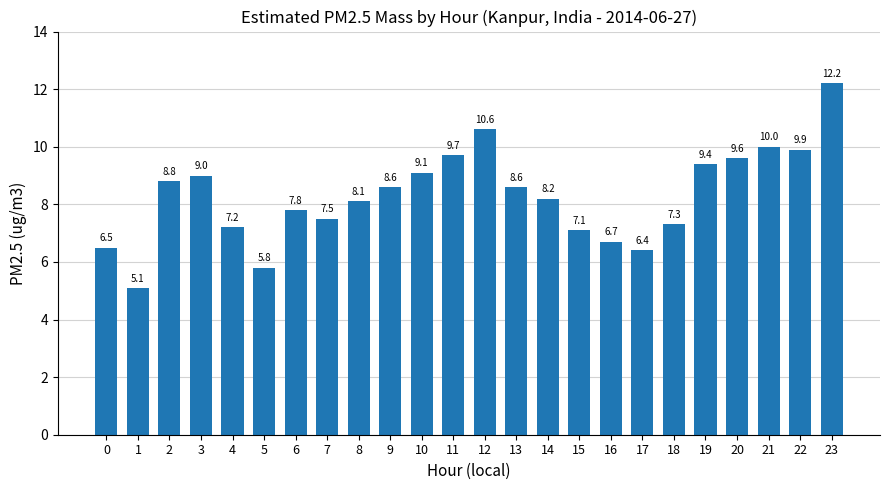

Reading right to left, extract all data points from this chart.

23=12.2	22=9.9	21=10.0	20=9.6	19=9.4	18=7.3	17=6.4	16=6.7	15=7.1	14=8.2	13=8.6	12=10.6	11=9.7	10=9.1	9=8.6	8=8.1	7=7.5	6=7.8	5=5.8	4=7.2	3=9.0	2=8.8	1=5.1	0=6.5